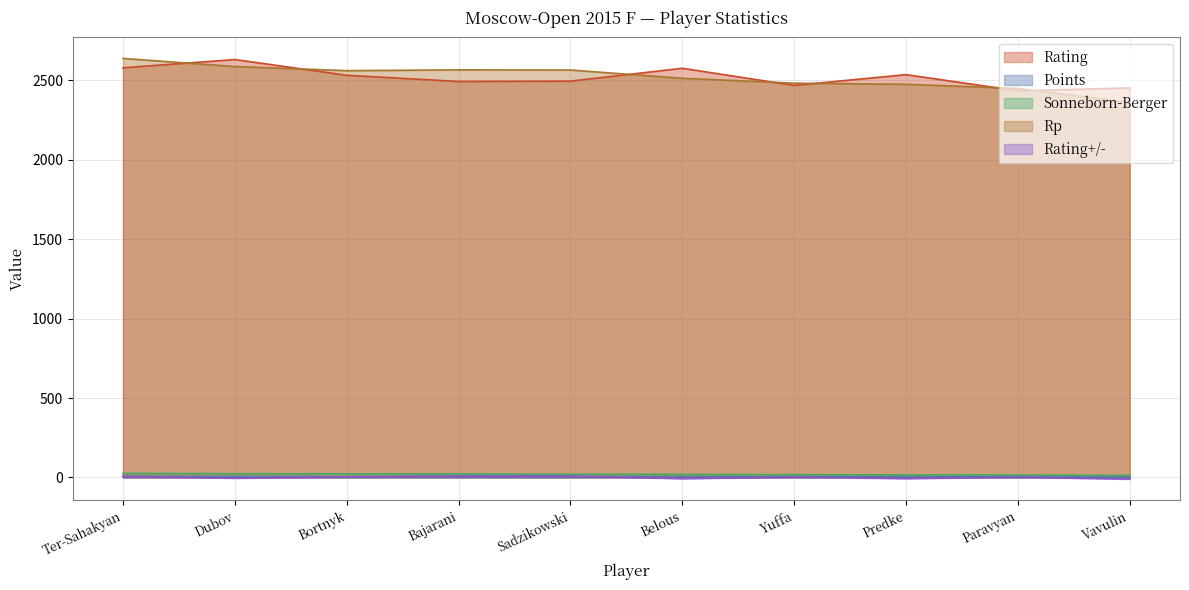

At which label does Rating first exceed 2533?

Ter-Sahakyan